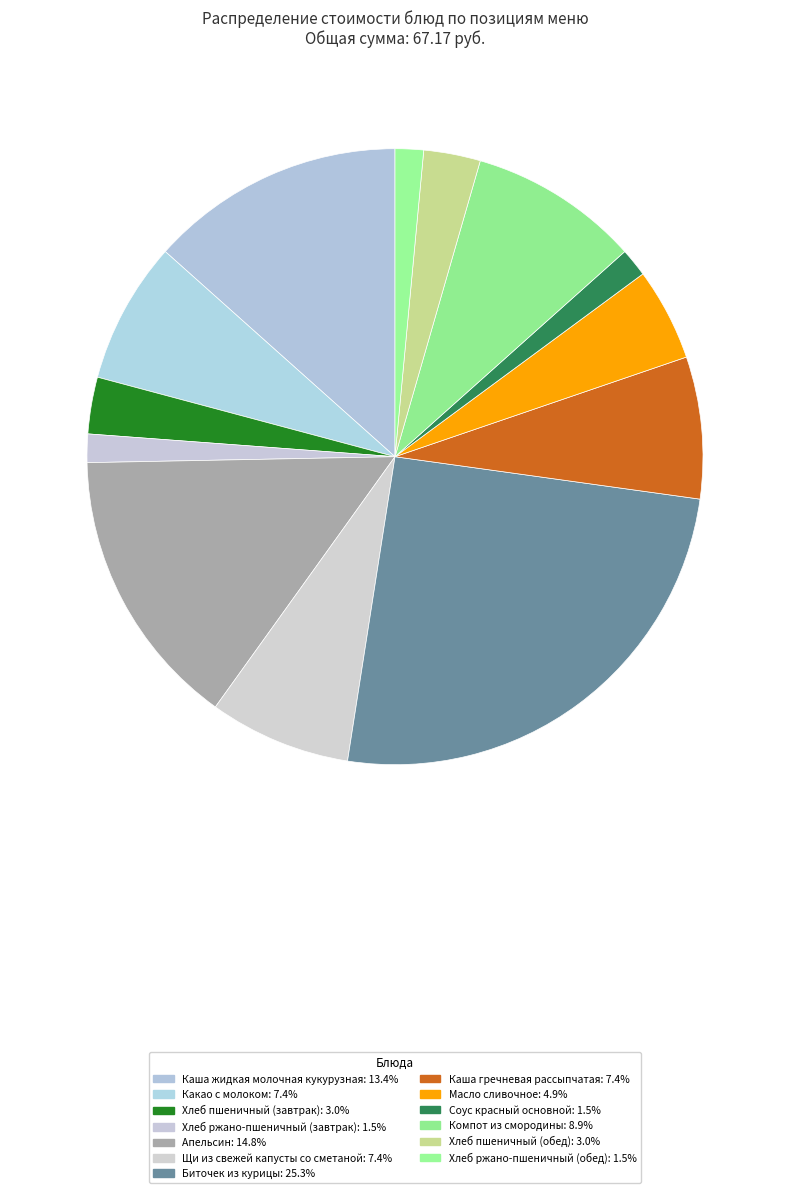

Which category has the biggest portion of the pie?

Биточек из курицы